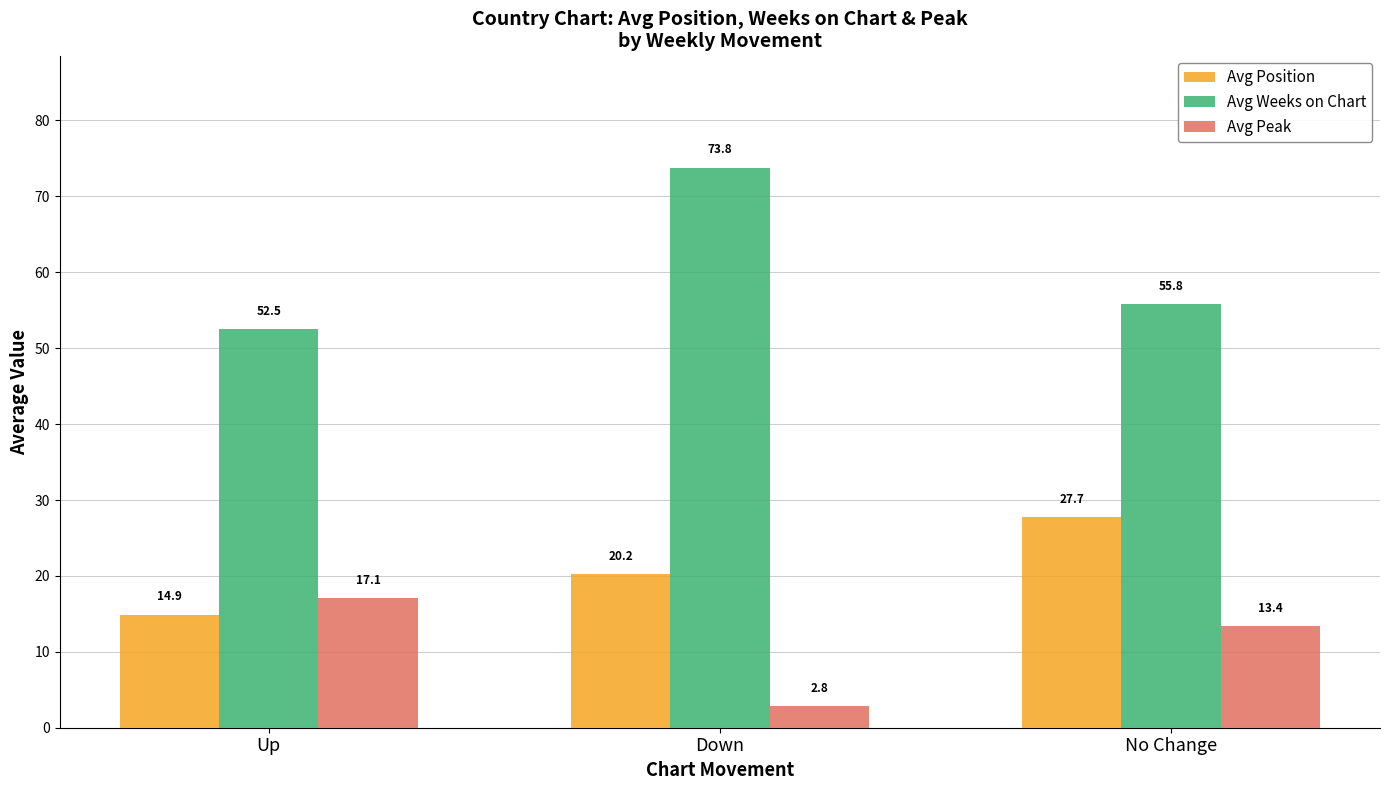

What is the label of the 2nd bar from the right?

Down